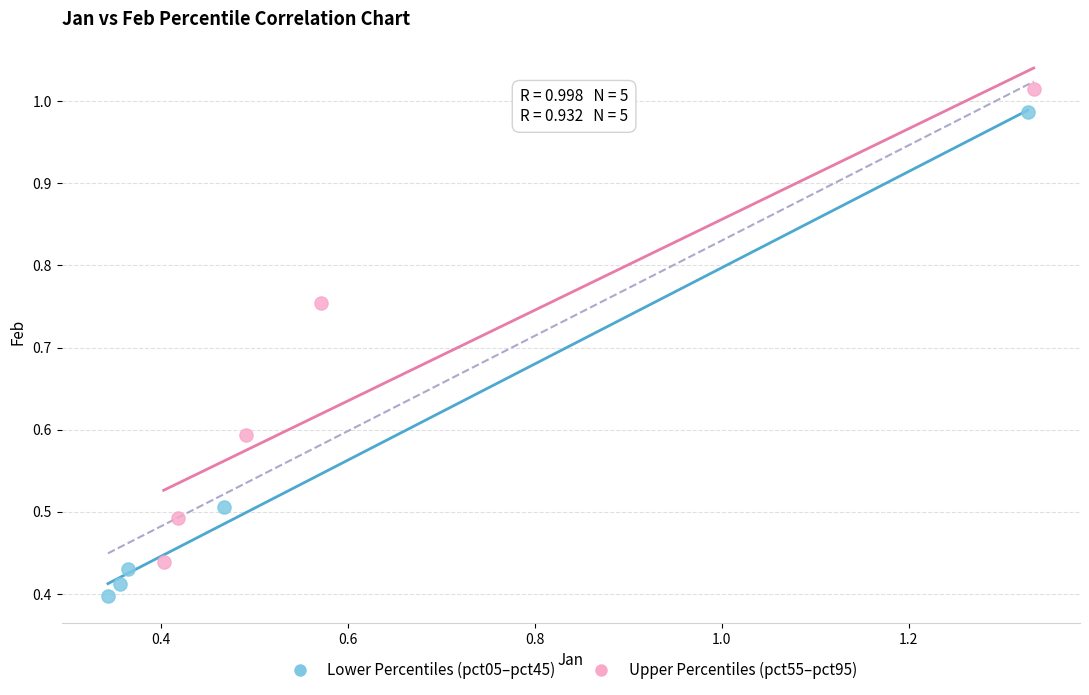

Which series contains the highest Y value?

Upper Percentiles (pct55–pct95)